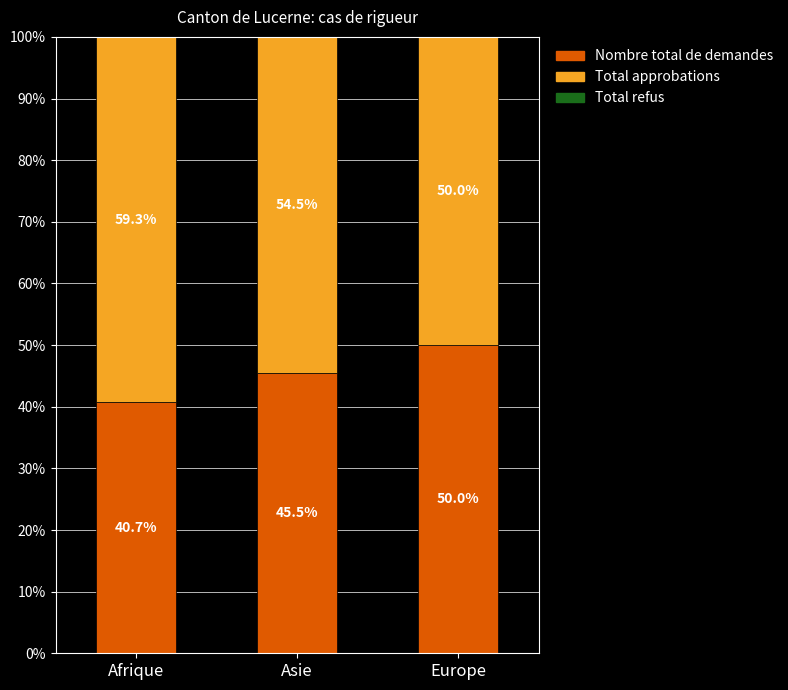

Are the bars grouped side by side (vs. stacked)?

No